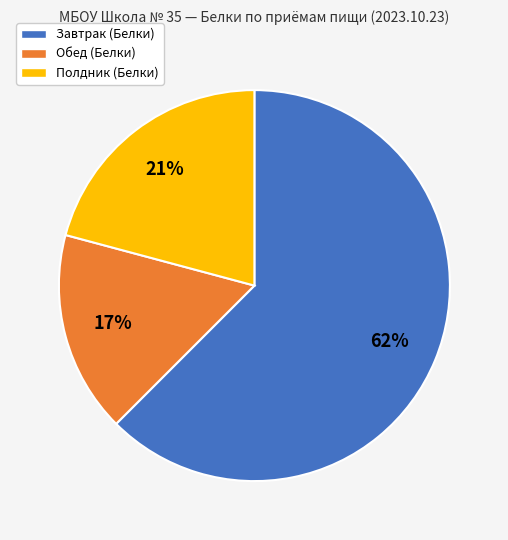

Does Завтрак (Белки) represent more than half of the total?

Yes